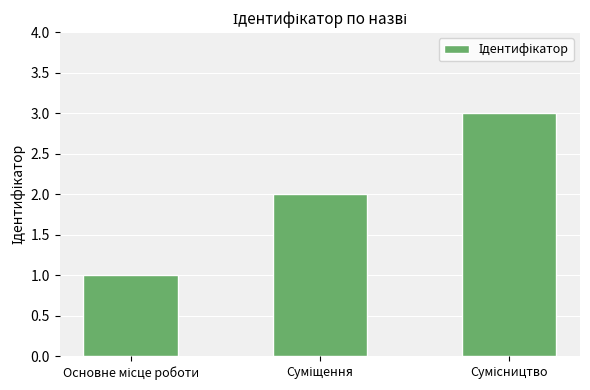

What is the sum of all values?

6